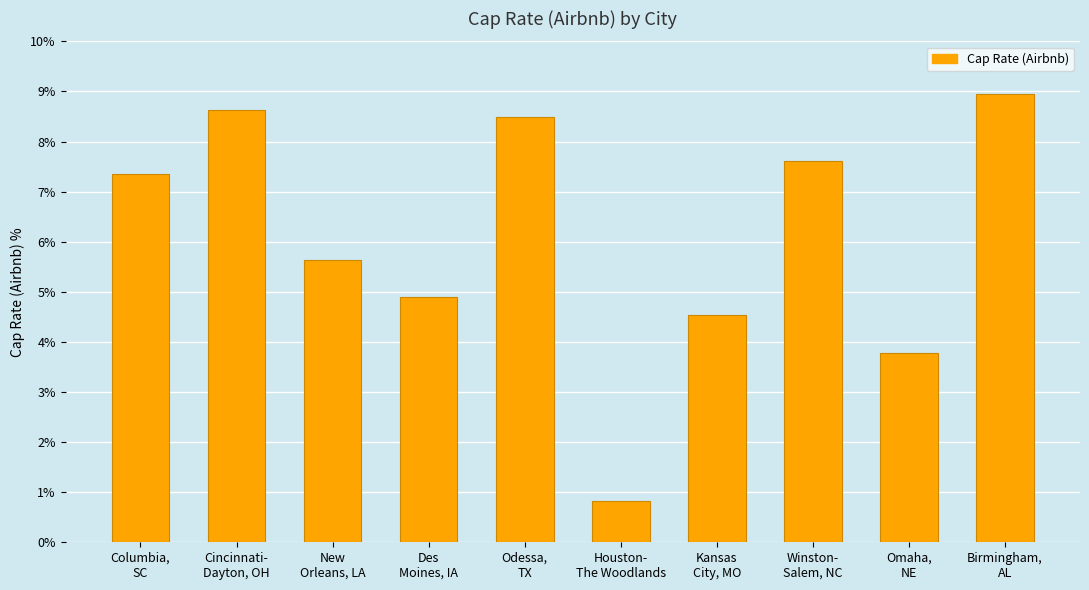

What is the change in value from Columbia,
SC to Des
Moines, IA?

-2.5